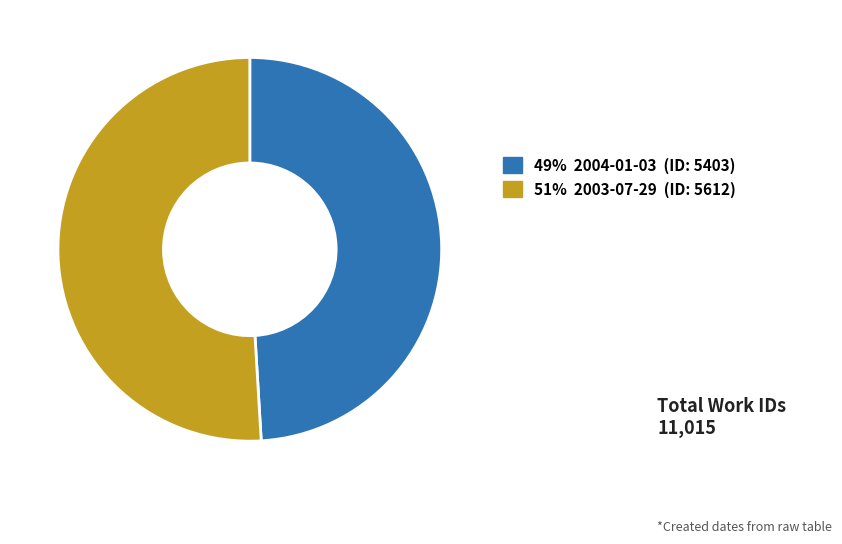

Does any single category account for the majority?

Yes